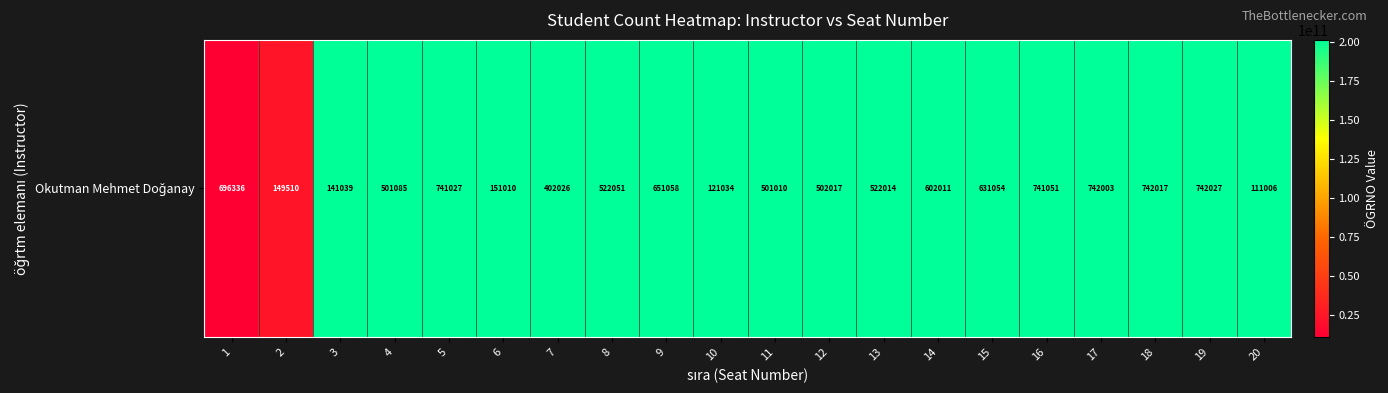

Rank the categories by value from highest to lowest.

20, 19, 18, 17, 16, 15, 14, 13, 12, 11, 10, 9, 8, 7, 6, 5, 4, 3, 2, 1